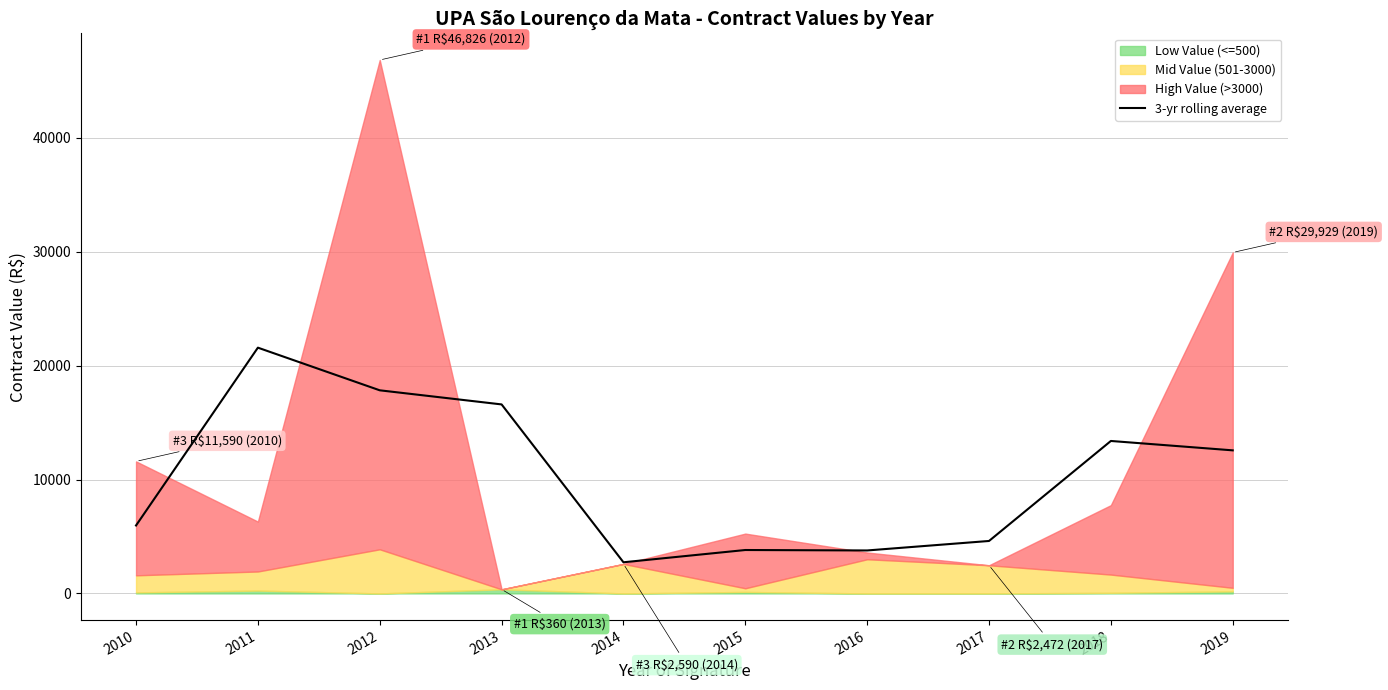

What is the average value?

10282.8